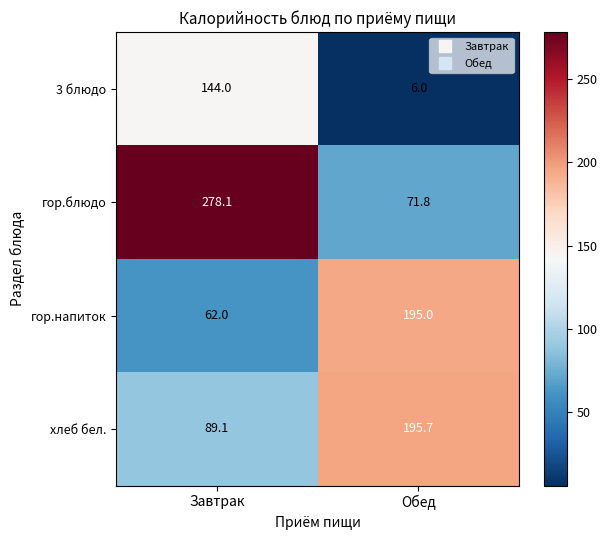

What is the difference between the maximum and minimum values in the 3 блюдо series?

138.0